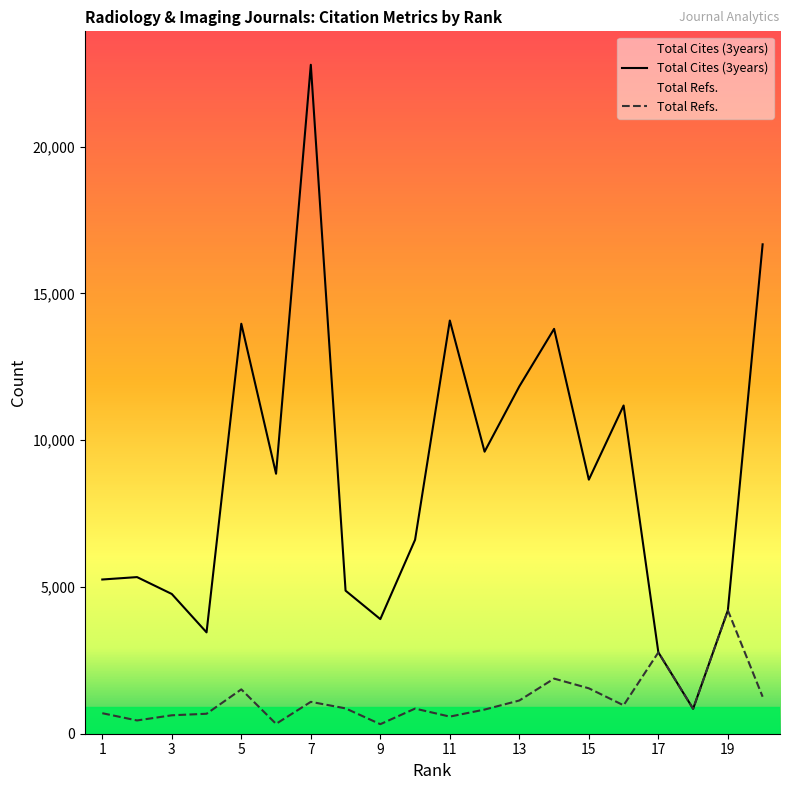

Which label corresponds to the smallest value in the chart?

9